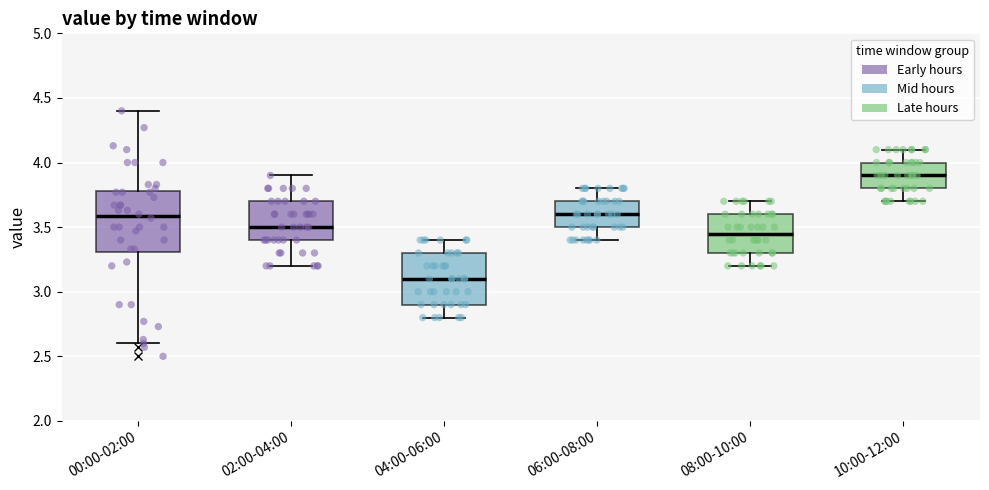

Reading left to right, transcribe this box plot: for each box, give where its median line is, the range the box spans, and where its two whiskers end, as read against the y-axis. The values are not printed on the chart, so give them approximately, as read against the axis.

00:00-02:00: median 3.60, box 3.30 to 3.80, whiskers 2.60 to 4.40
02:00-04:00: median 3.50, box 3.40 to 3.70, whiskers 3.20 to 3.90
04:00-06:00: median 3.10, box 2.90 to 3.30, whiskers 2.80 to 3.40
06:00-08:00: median 3.60, box 3.50 to 3.70, whiskers 3.40 to 3.80
08:00-10:00: median 3.45, box 3.30 to 3.60, whiskers 3.20 to 3.70
10:00-12:00: median 3.90, box 3.80 to 4.00, whiskers 3.70 to 4.10